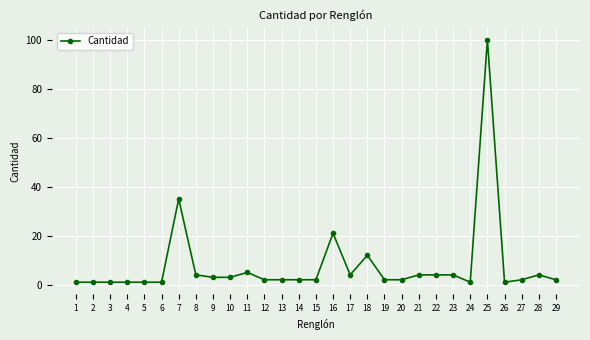

True or false: the data has more than 2 interior local peaks.

True